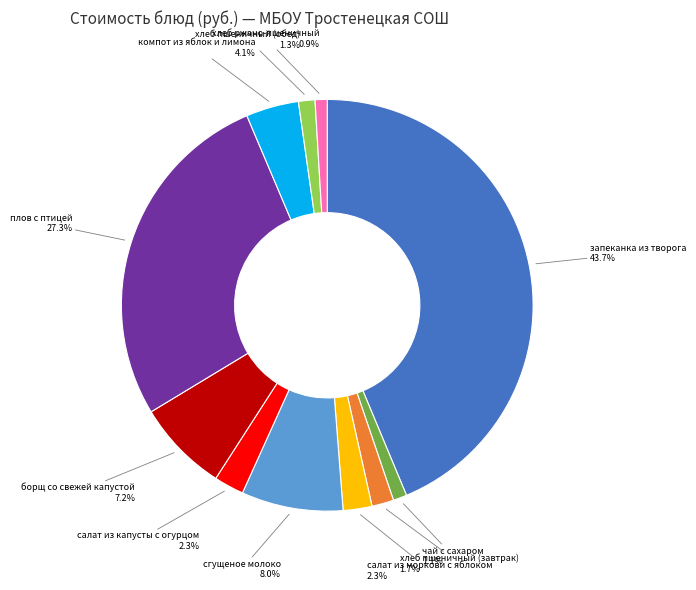

Is there a majority slice in this chart?

No